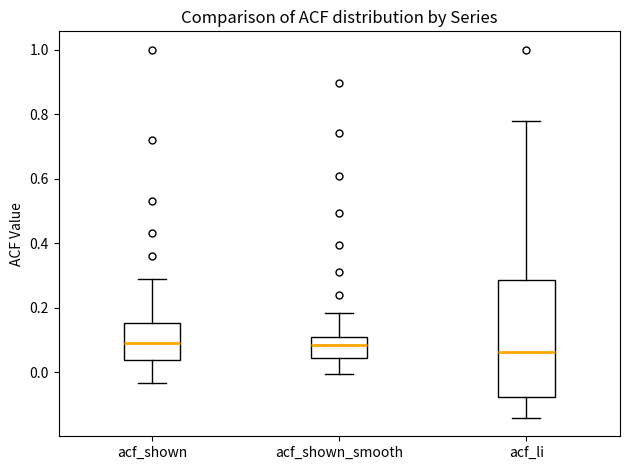

Reading left to right, transcribe this box plot: for each box, give where its median line is, the range the box spans, and where its two whiskers end, as read against the y-axis. The values are not printed on the chart, so give them approximately, as read against the axis.

acf_shown: median 0.08, box 0.04 to 0.16, whiskers -0.04 to 0.28
acf_shown_smooth: median 0.08, box 0.04 to 0.10, whiskers 0.00 to 0.18
acf_li: median 0.06, box -0.08 to 0.28, whiskers -0.14 to 0.78